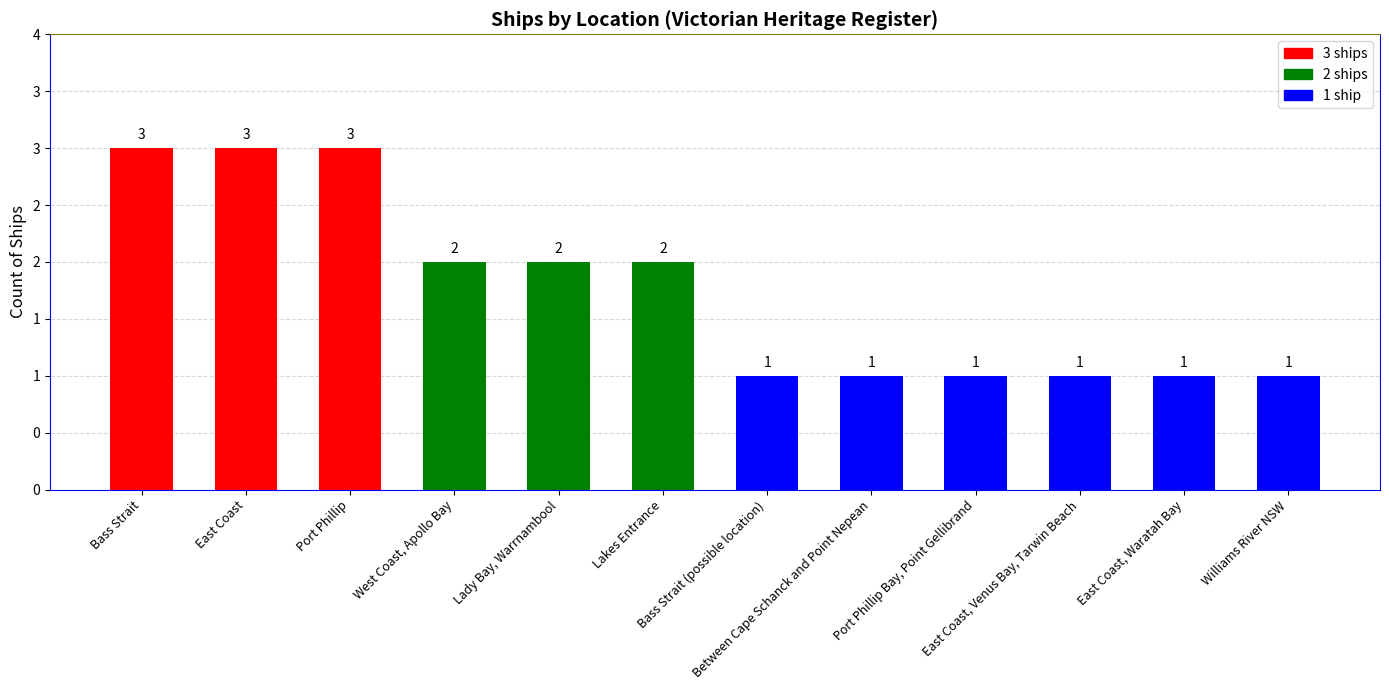

Where does the data first go above 2?

Bass Strait